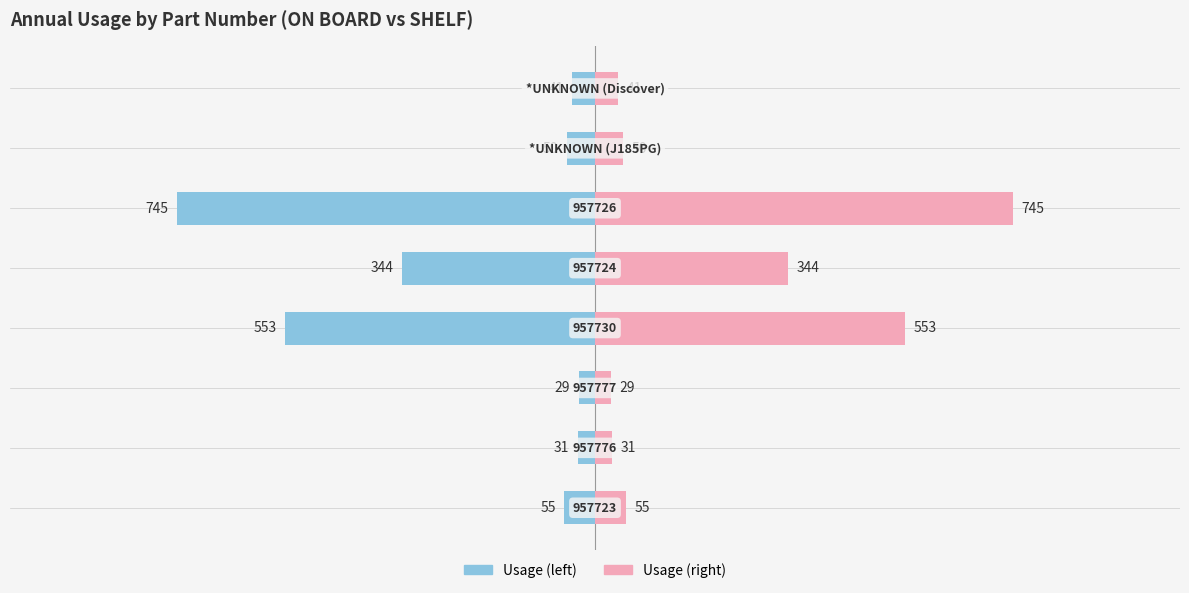

The value of ANNUAL USAGE at 1 is -46. True or false?

False